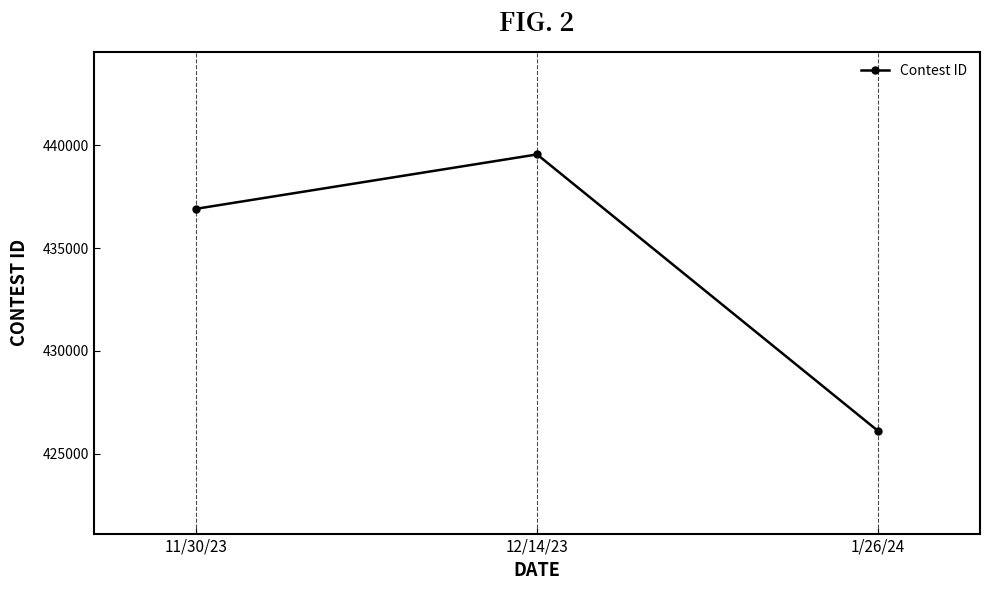

What is the sum of the values at 1/26/24 and 12/14/23?

865672